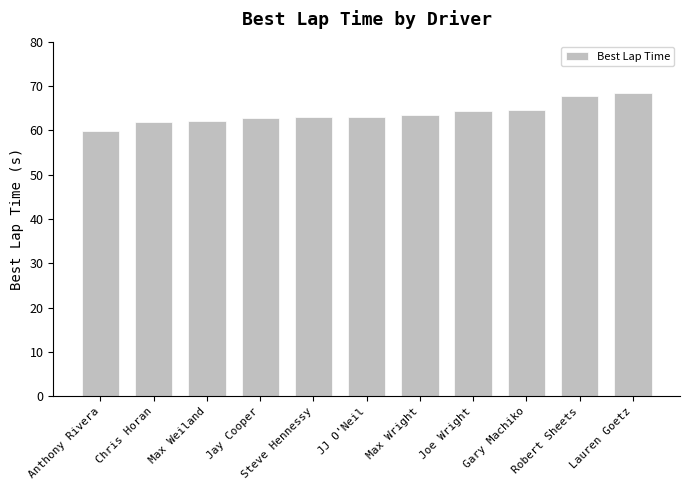

Read the value at Lauren Goetz.

68.4